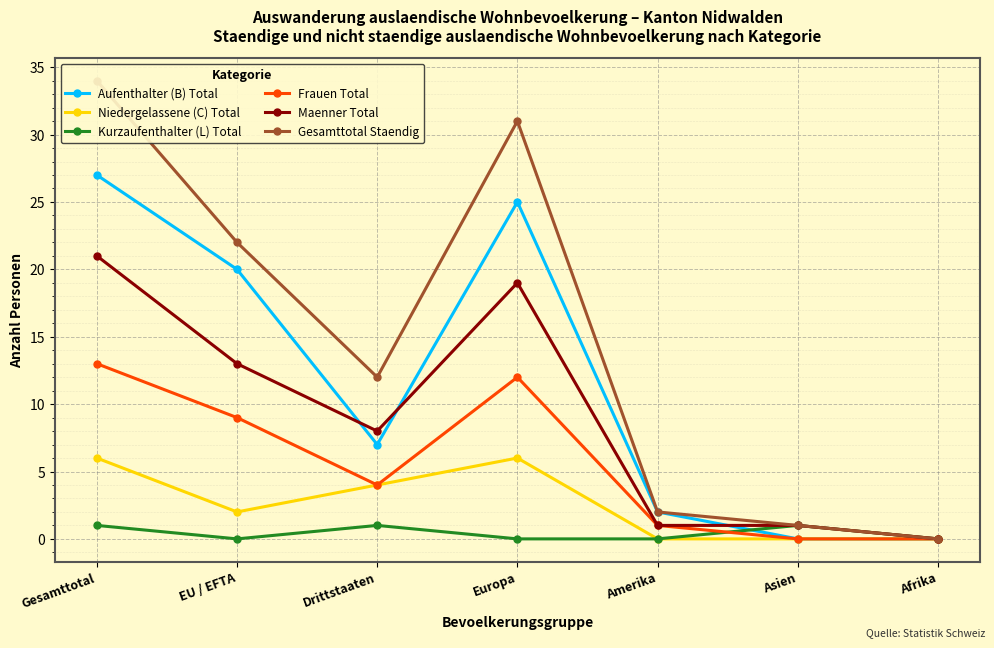

Which series has the widest spread of values?

Gesamttotal Staendig